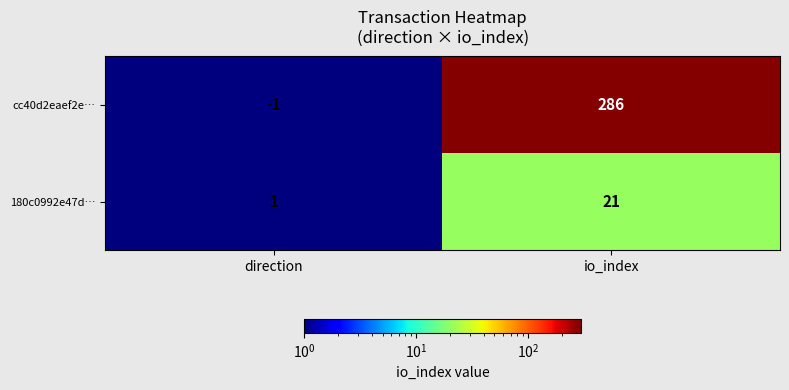

The cc40d2eaef2e… series shows 417 at io_index. True or false?

False